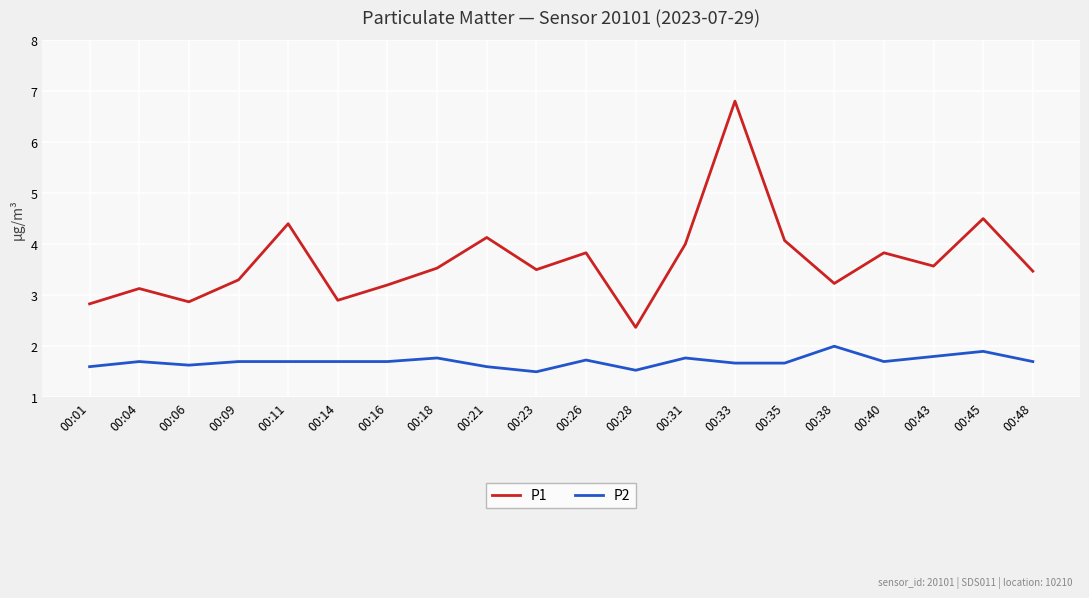

The value of P2 at 00:18 is 1.8. True or false?

True